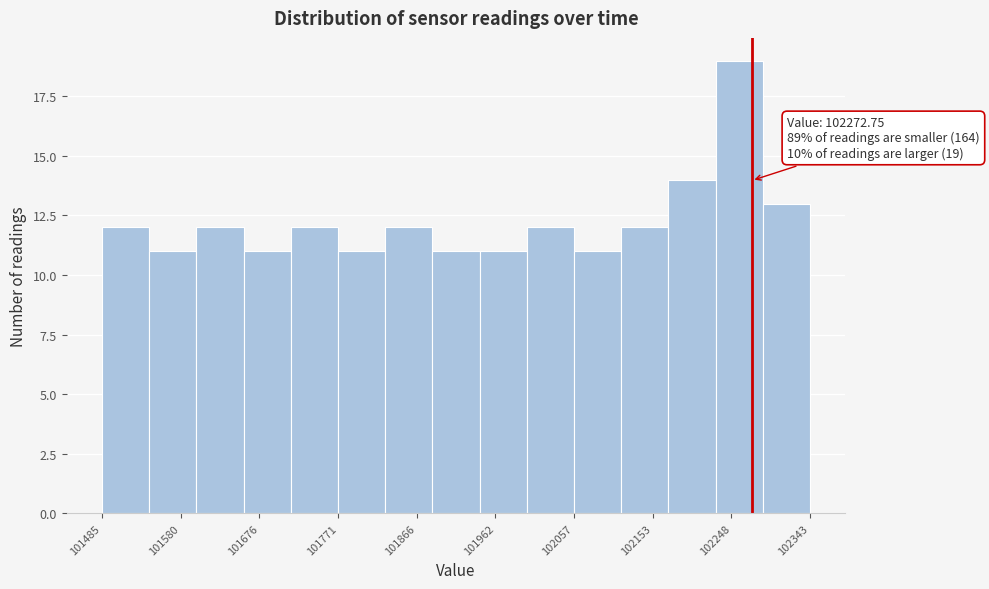

Which range on the x-axis has the tallest bar?

102230 to 102290